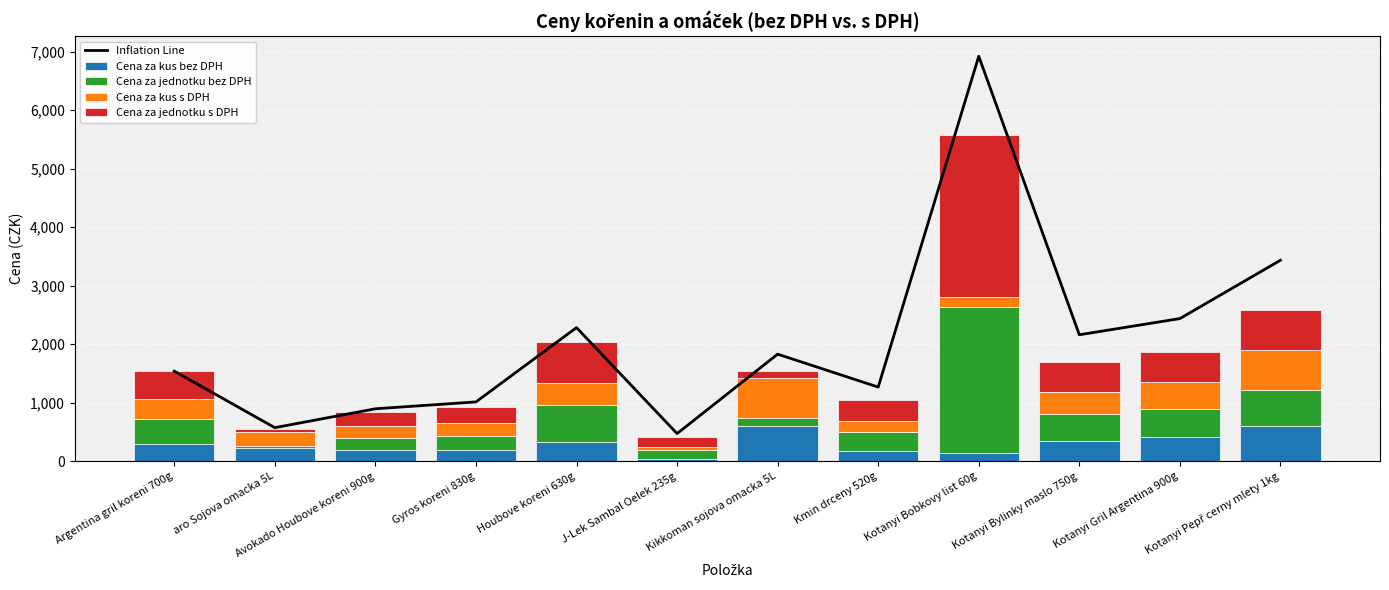

What are all the series names shown in the legend?

Inflation Line, Cena za kus bez DPH, Cena za jednotku bez DPH, Cena za kus s DPH, Cena za jednotku s DPH